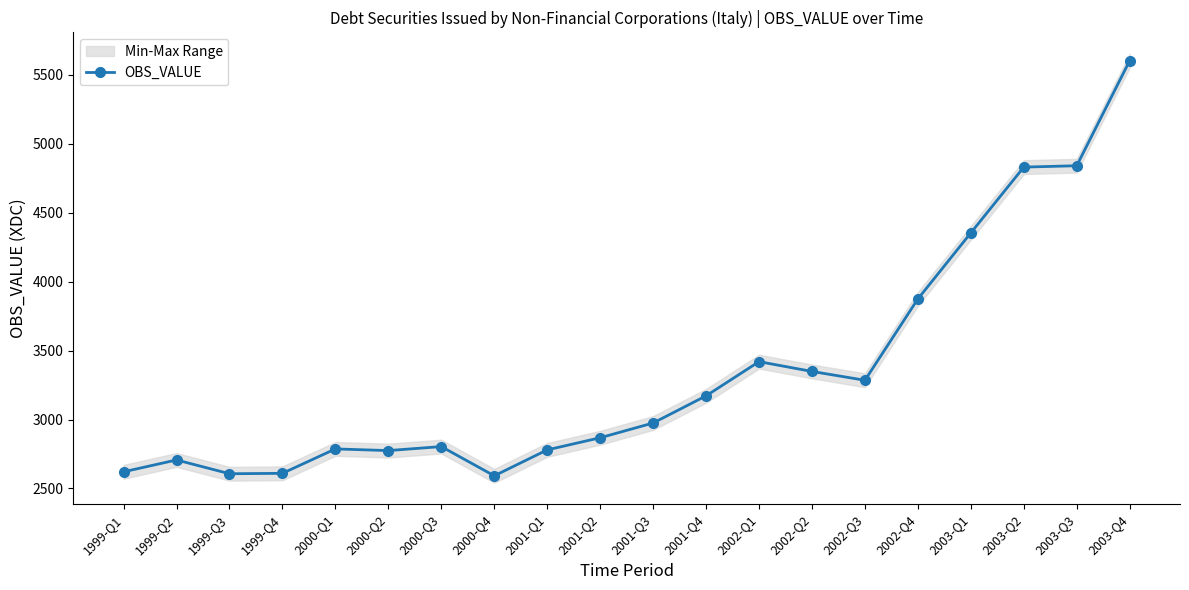

How many lines are shown in the chart?

1